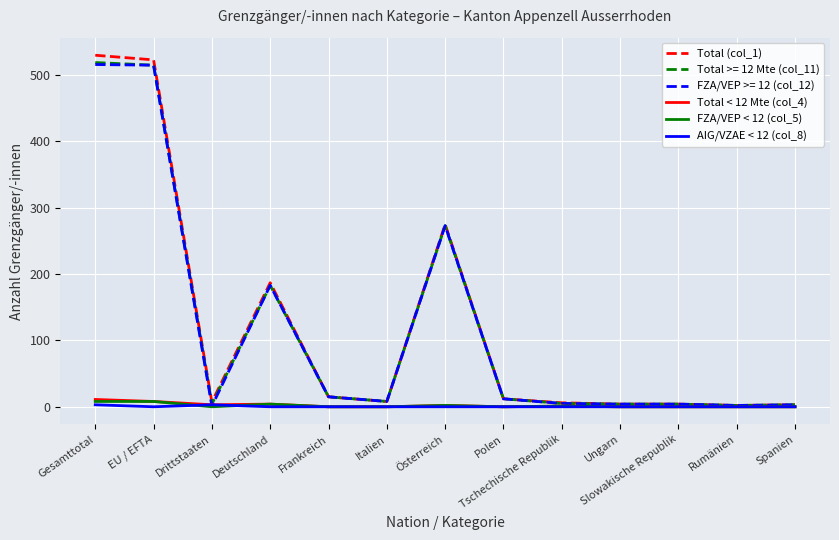

At how many categories does at least one series exceed 58?

4